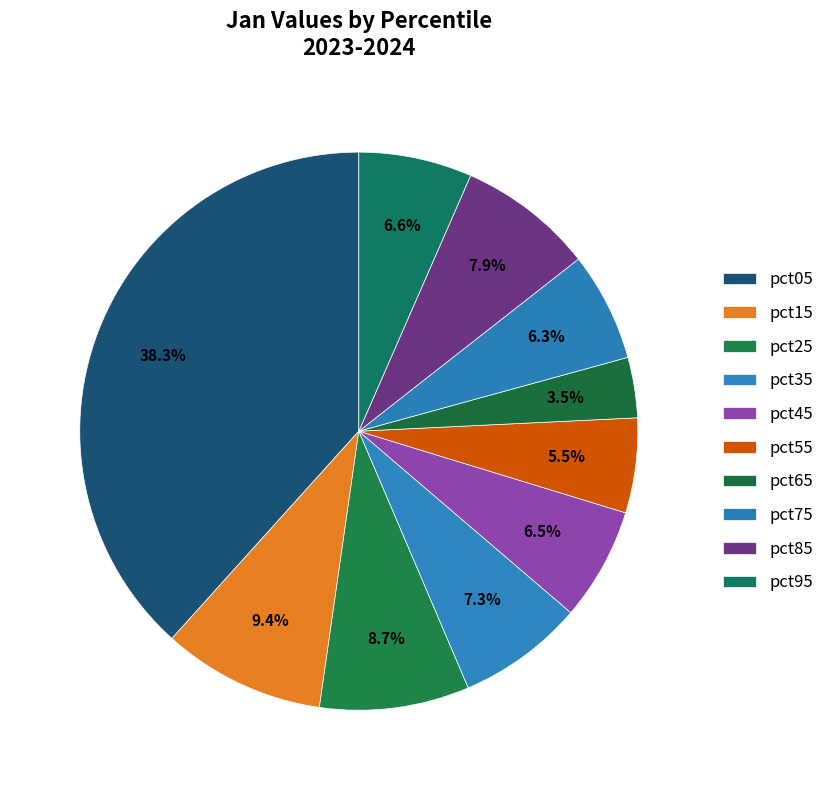

Is there any slice that represents more than half of the pie?

No